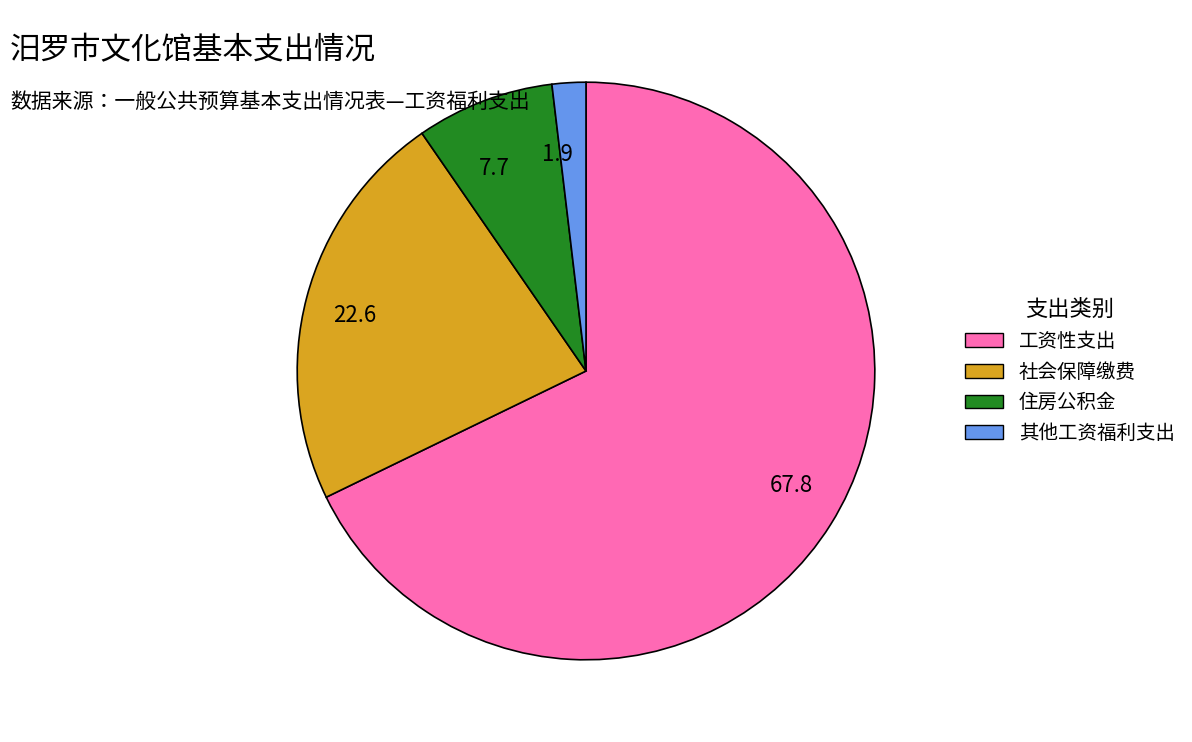

How many segments does this pie chart have?

4